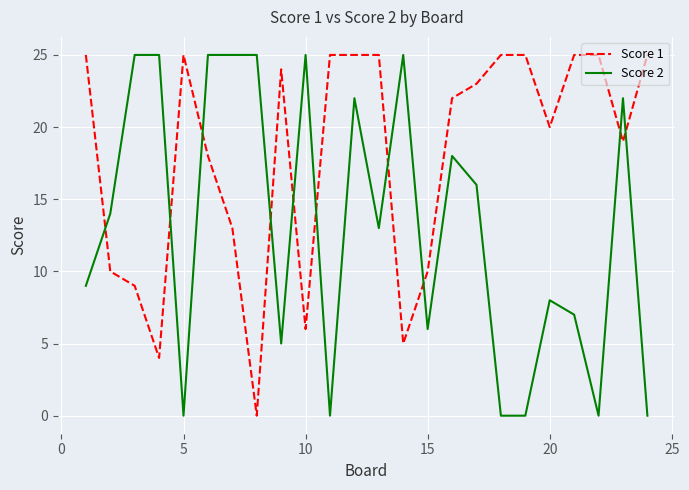

Rank the series by their average value, from highest to lowest.

Score 1, Score 2